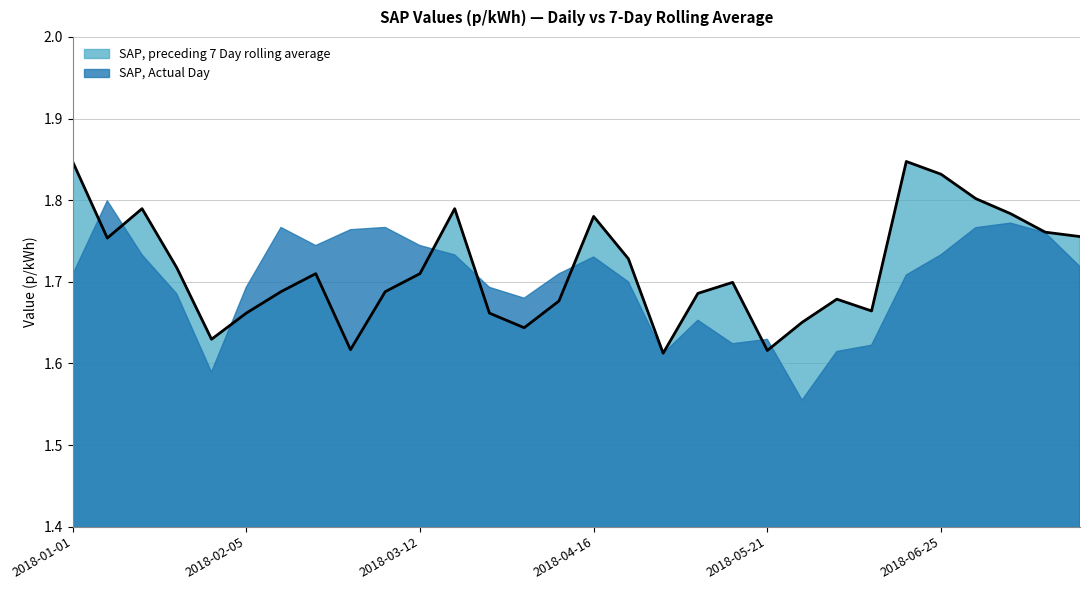

How many interior local valleys (lower than both neighbors) does the data have?

7